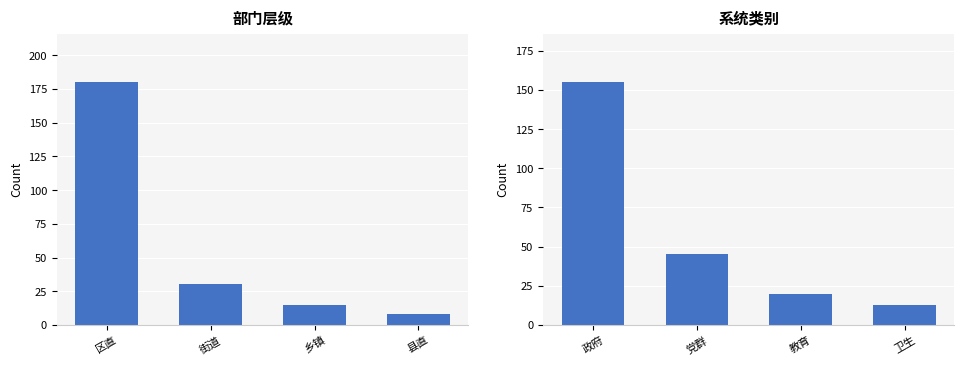

At which label is 部门层级 closest to 94?

街道